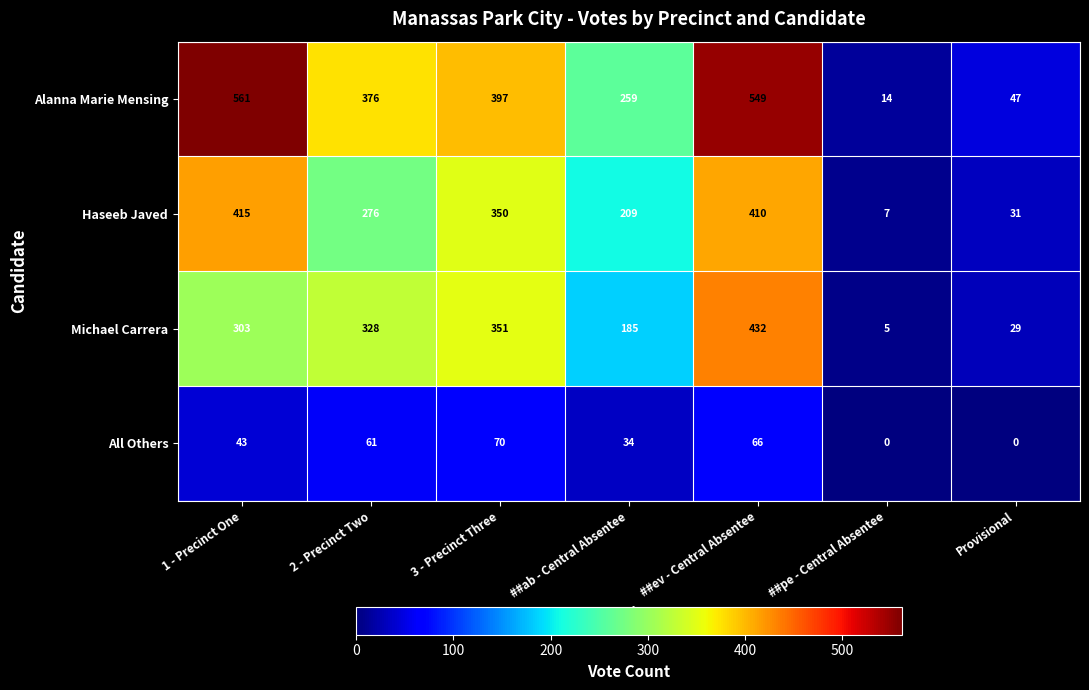

Reading right to left, extract all data points from this chart.

Alanna Marie Mensing: 47	14	549	259	397	376	561
Haseeb Javed: 31	7	410	209	350	276	415
Michael Carrera: 29	5	432	185	351	328	303
All Others: 0	0	66	34	70	61	43